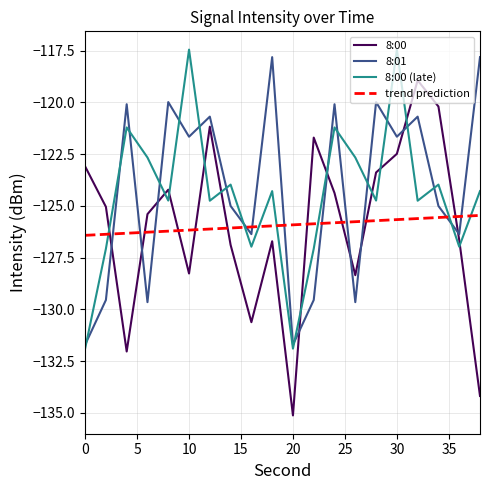

What is the greatest value displayed?

-117.4